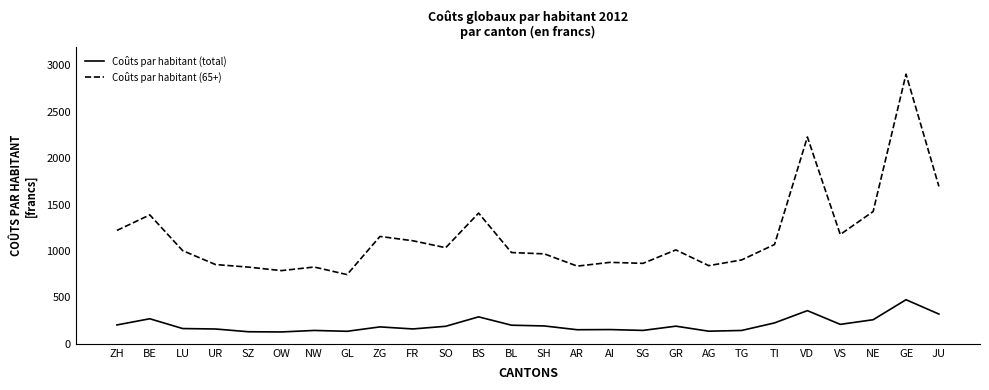

At which category is the sum across all series the highest?

GE